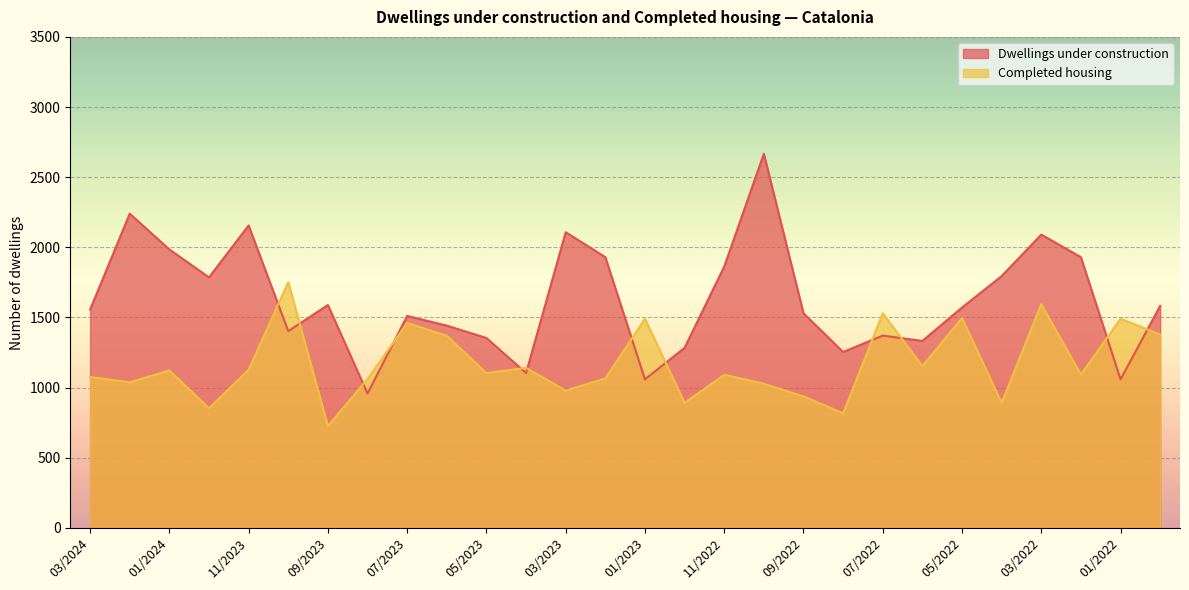

Rank the series by their average value, from highest to lowest.

Dwellings under construction, Completed housing